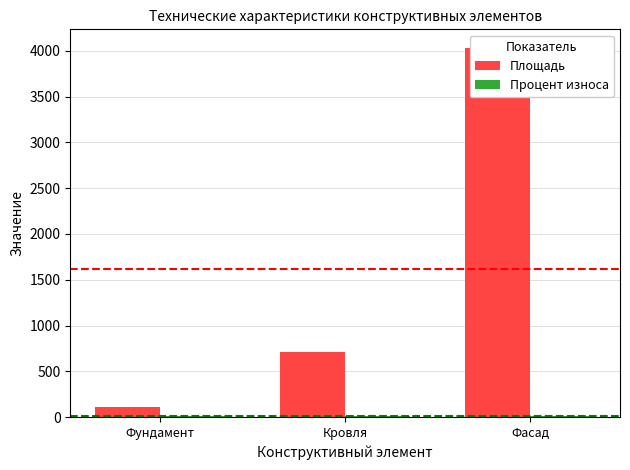

Reading left to right, what are all the values shown in this chart?

Площадь: 109.4	708.3	4032.1
Процент износа: 8.0	8.0	8.0